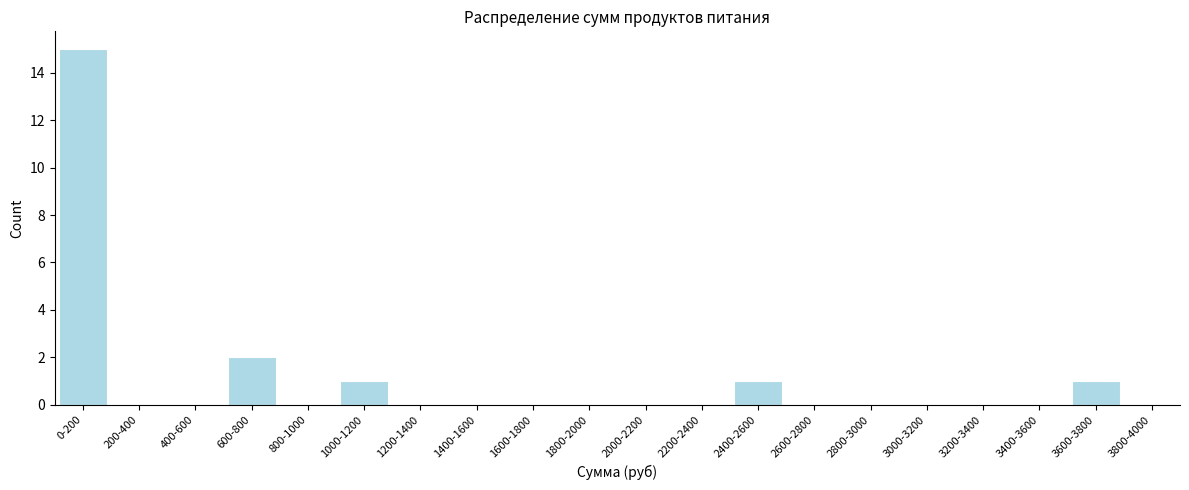

Reading left to right, extract all data points from this chart.

0-200=15	200-400=0	400-600=0	600-800=2	800-1000=0	1000-1200=1	1200-1400=0	1400-1600=0	1600-1800=0	1800-2000=0	2000-2200=0	2200-2400=0	2400-2600=1	2600-2800=0	2800-3000=0	3000-3200=0	3200-3400=0	3400-3600=0	3600-3800=1	3800-4000=0